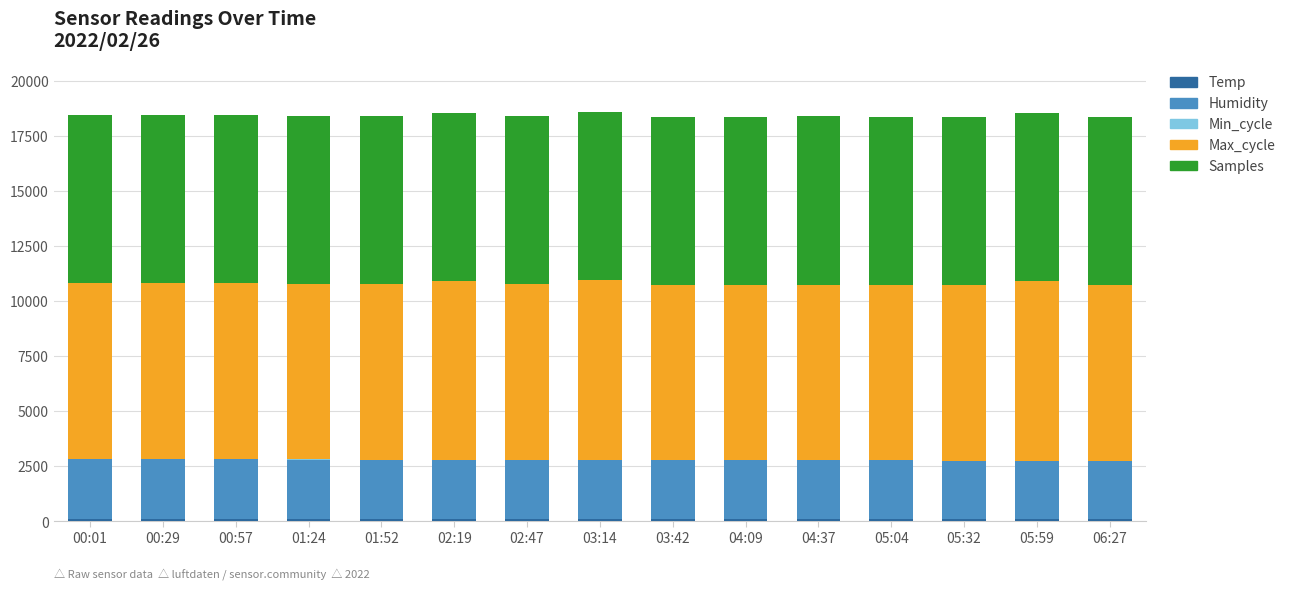

How many series are shown in this chart?

5